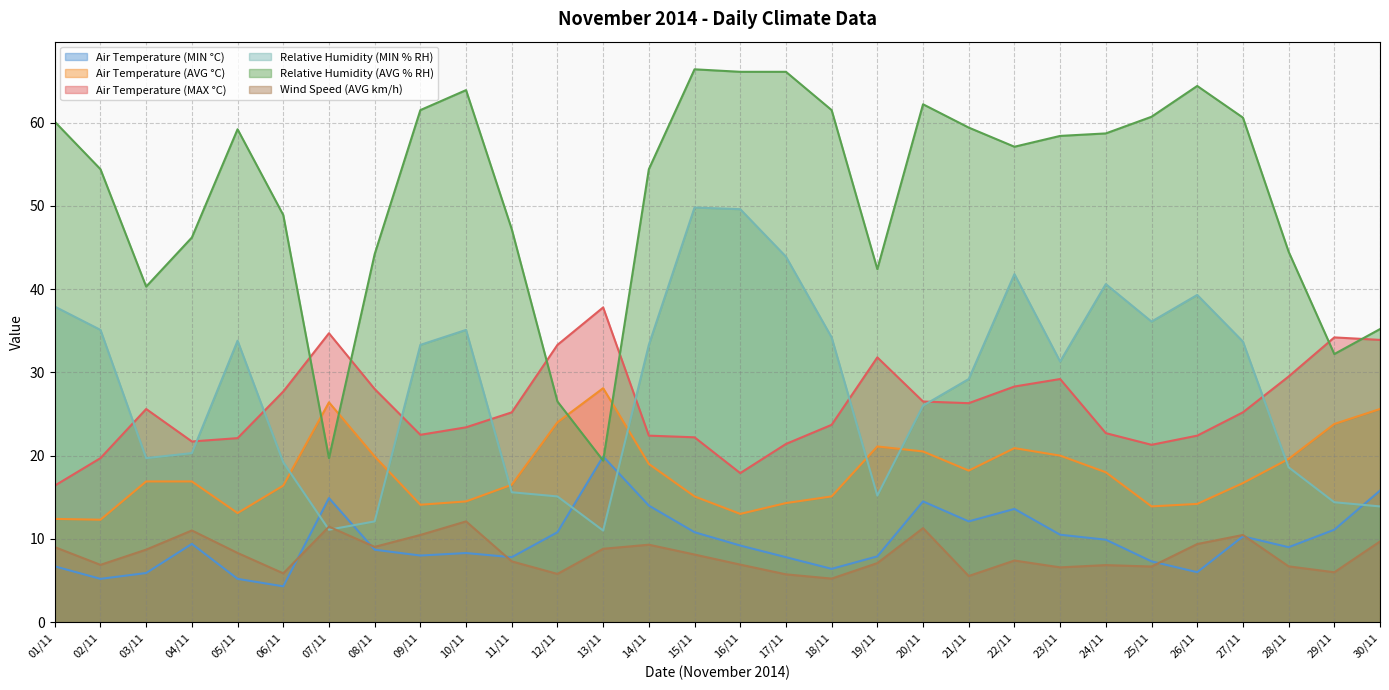

Is the value of Wind Speed (AVG km/h) at 09/11 greater than the value of Air Temperature (MIN °C) at 01/11?

Yes